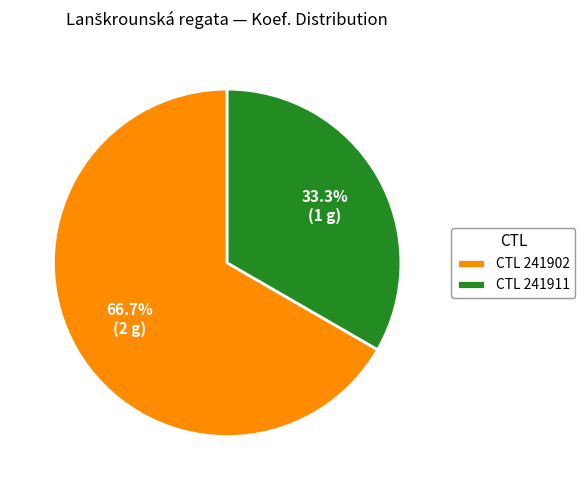

Does any single category account for the majority?

Yes